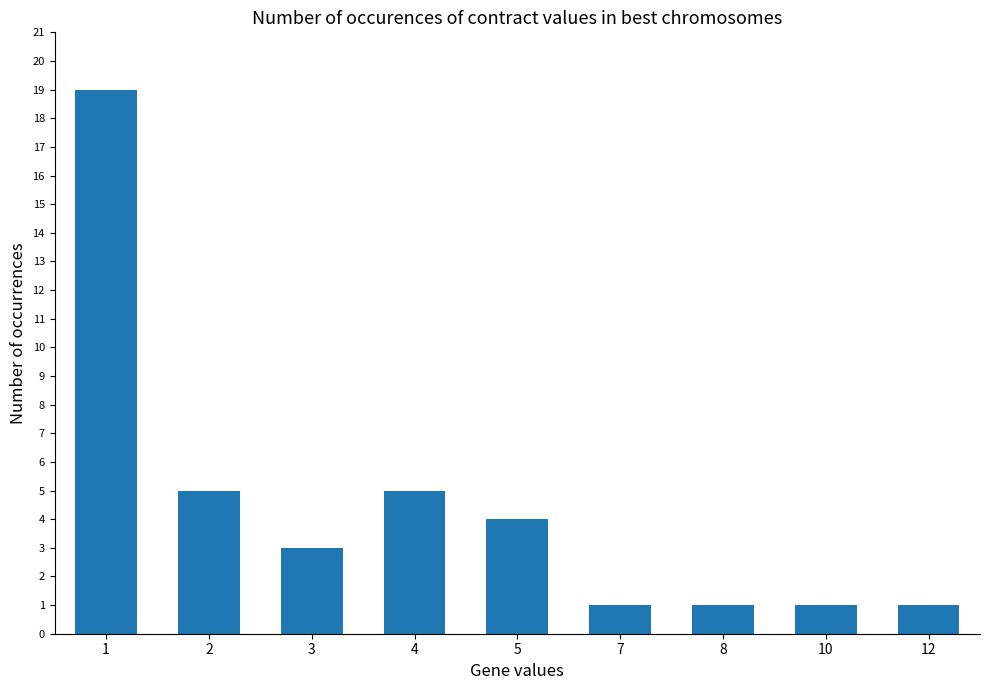

What is the difference between the maximum and minimum values?

18